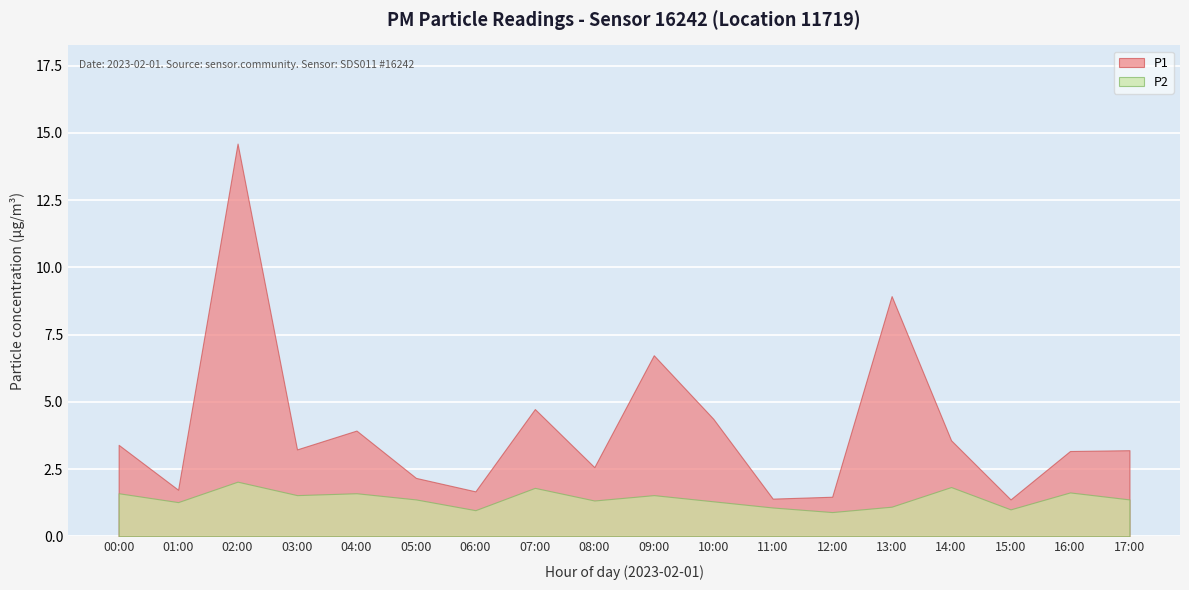

Is it true that P2 equals 1.1 at 11:00?

True